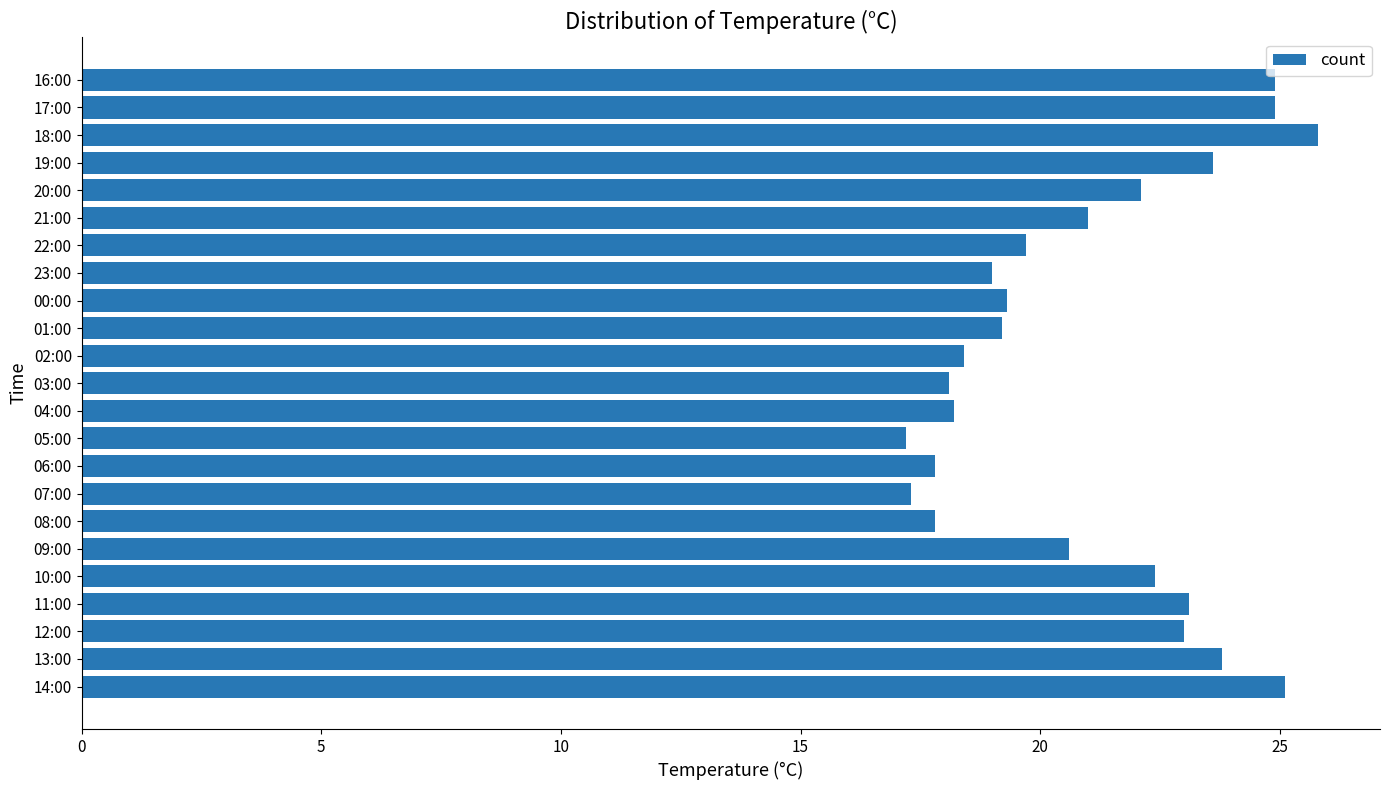

True or false: the data shows 13.4 at 14:00.

False